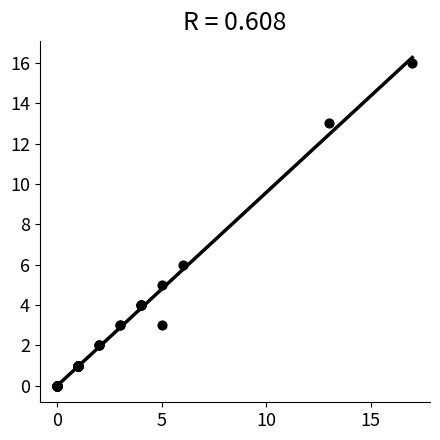

What Y value in the scatter plot is closest to 8?

6